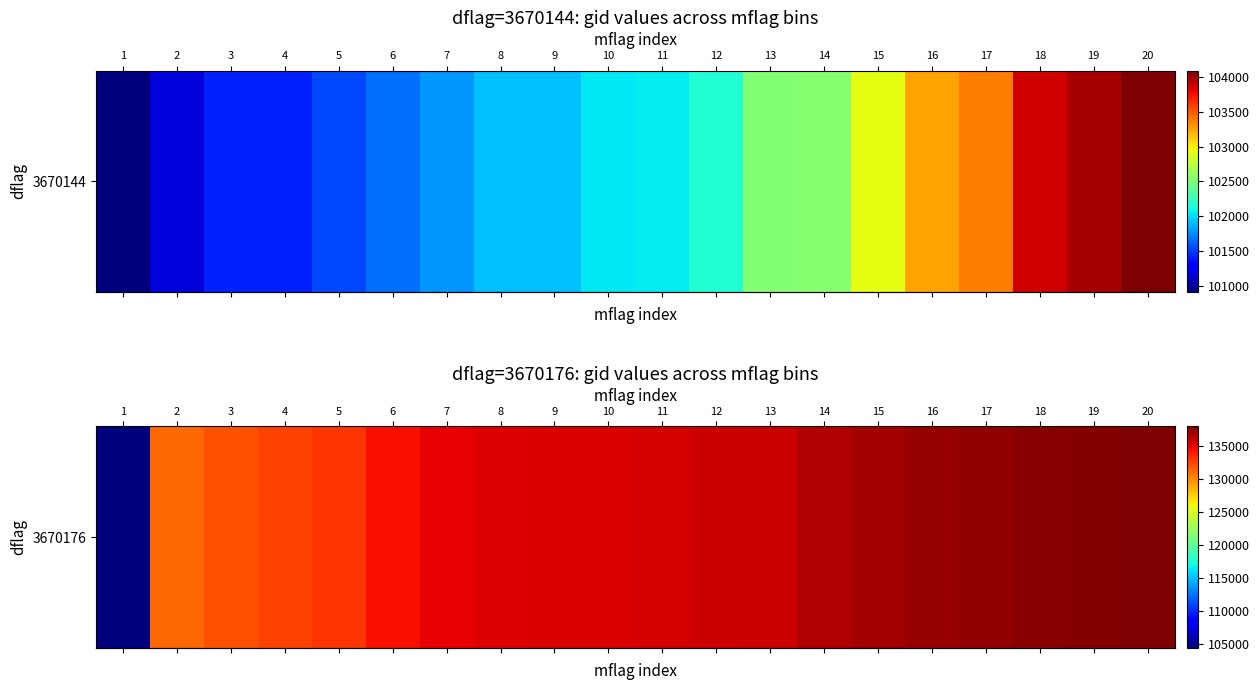

The value at 13 is 44951. True or false?

False